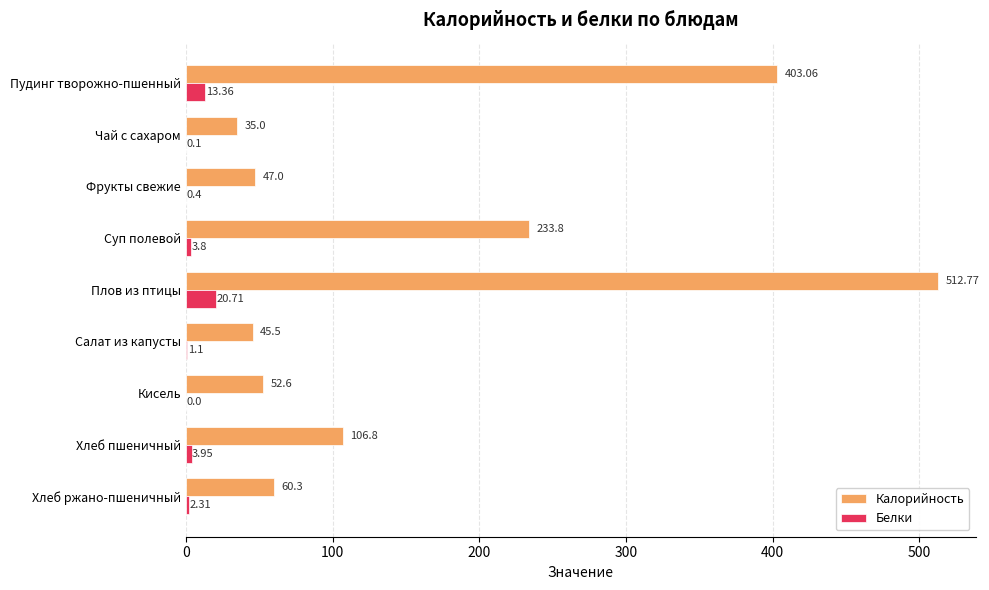

Between Фрукты свежие and Плов из птицы, which series saw the biggest shift?

Калорийность